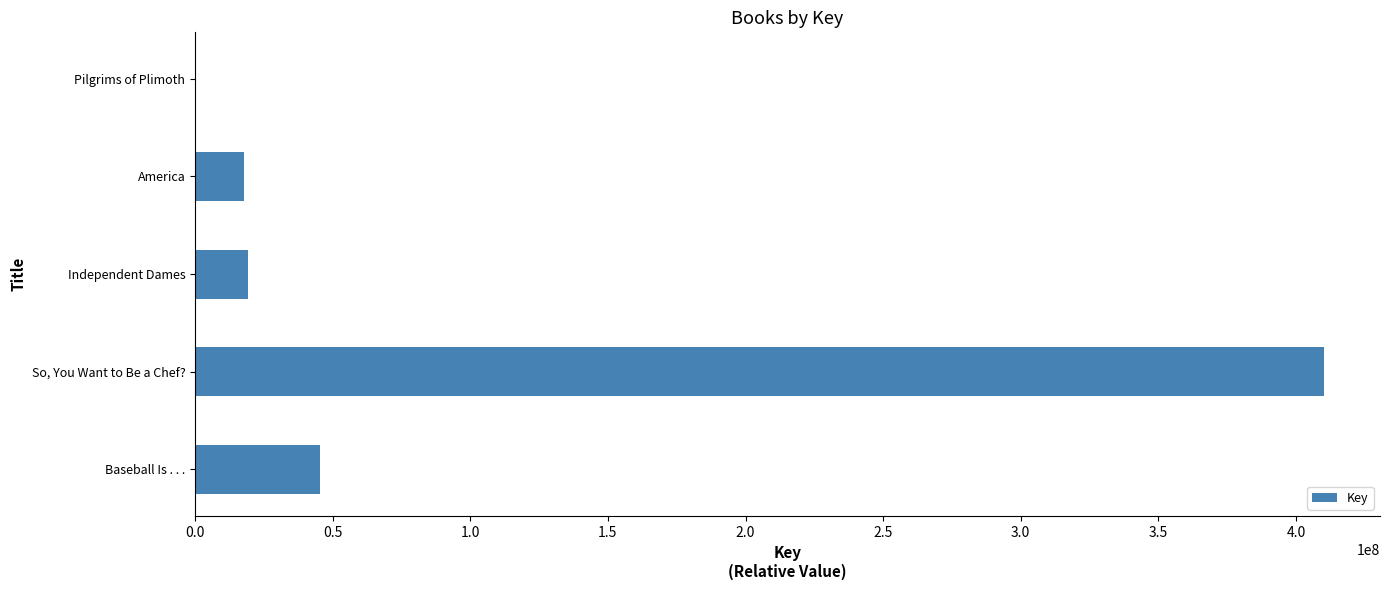

Which label corresponds to the largest value in the chart?

So, You Want to Be a Chef?